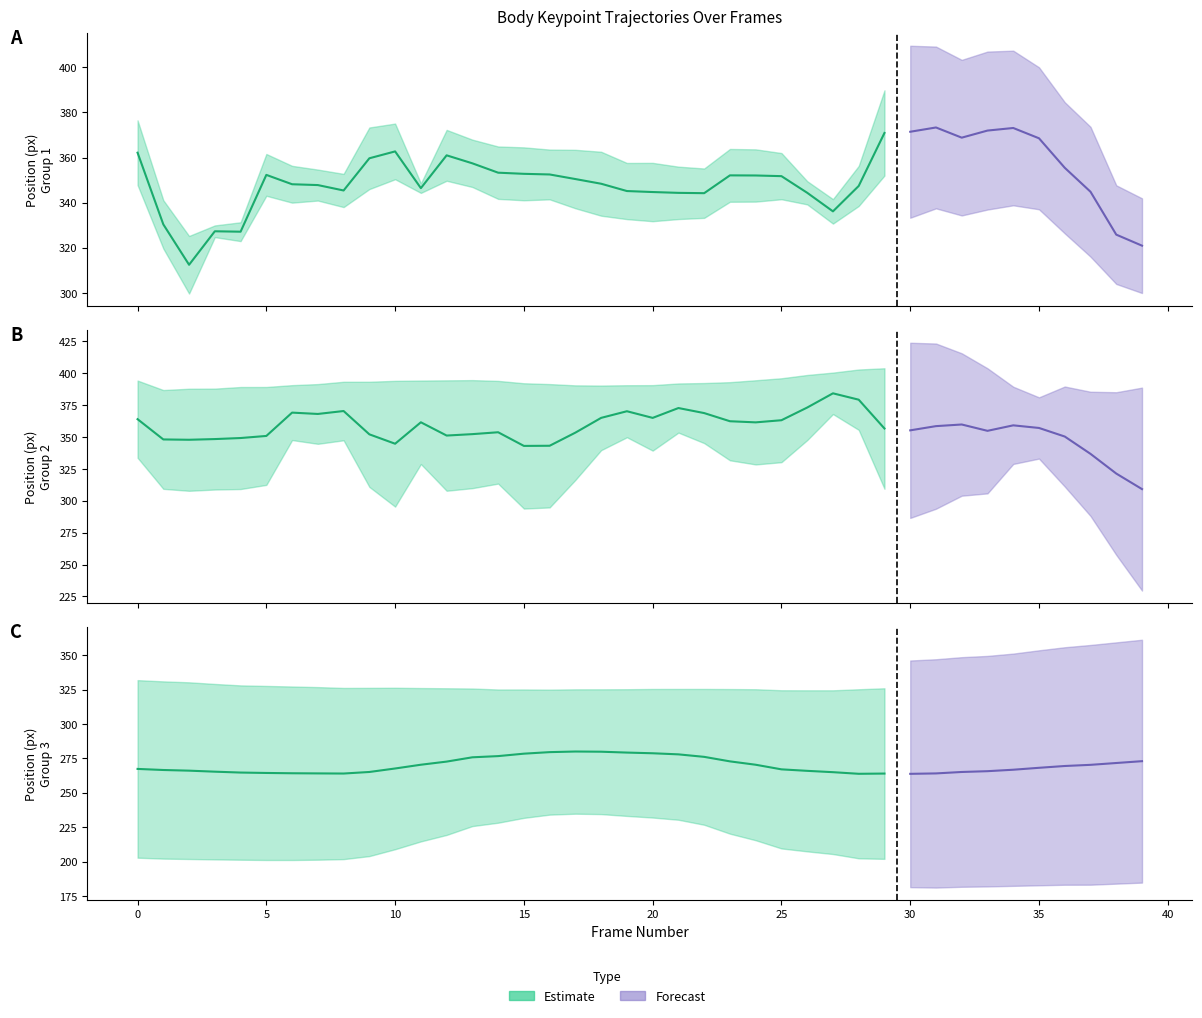

What is the spread (max minus min) of values at 20?

158.6